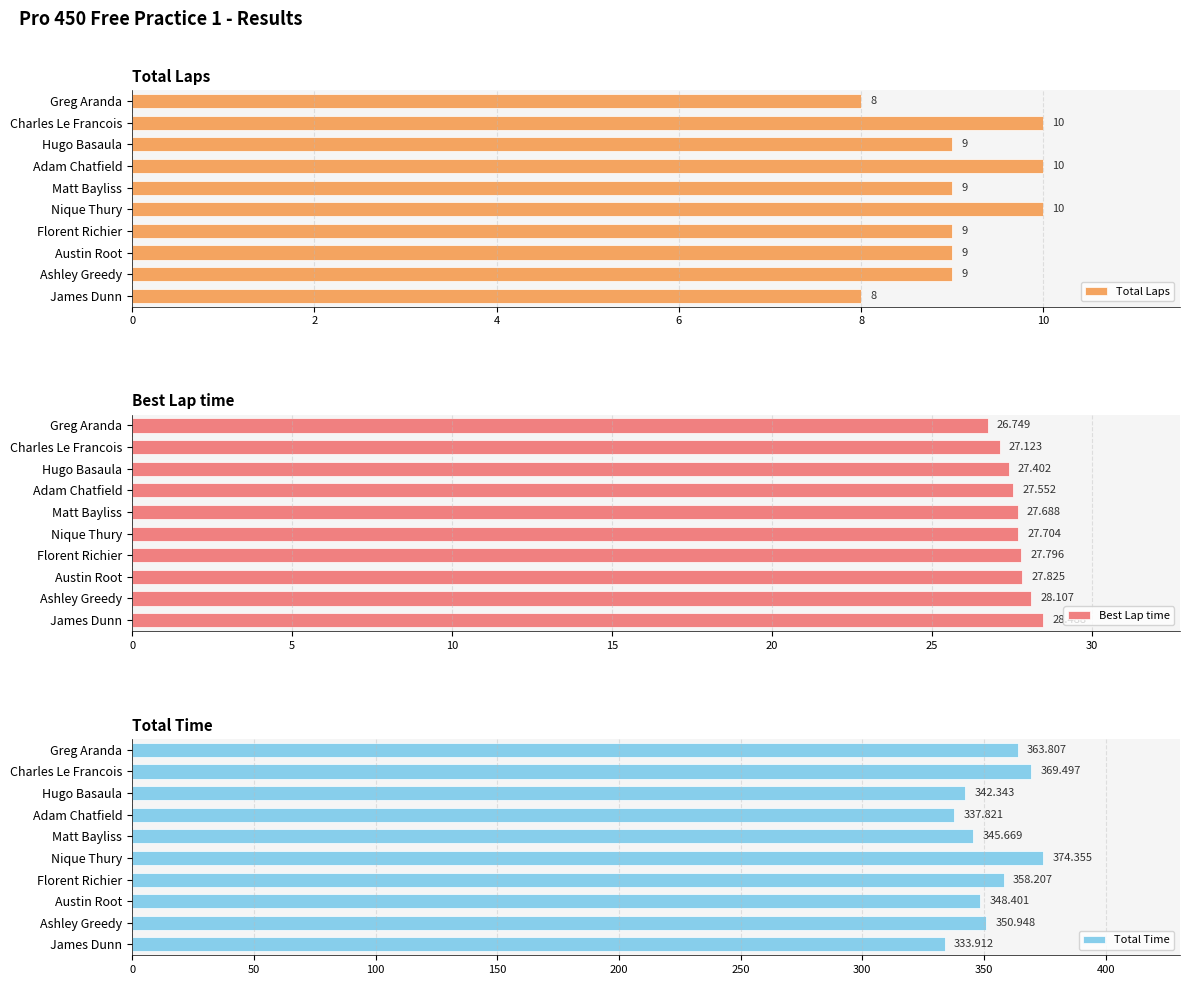

At how many categories does at least one series exceed 317?

10